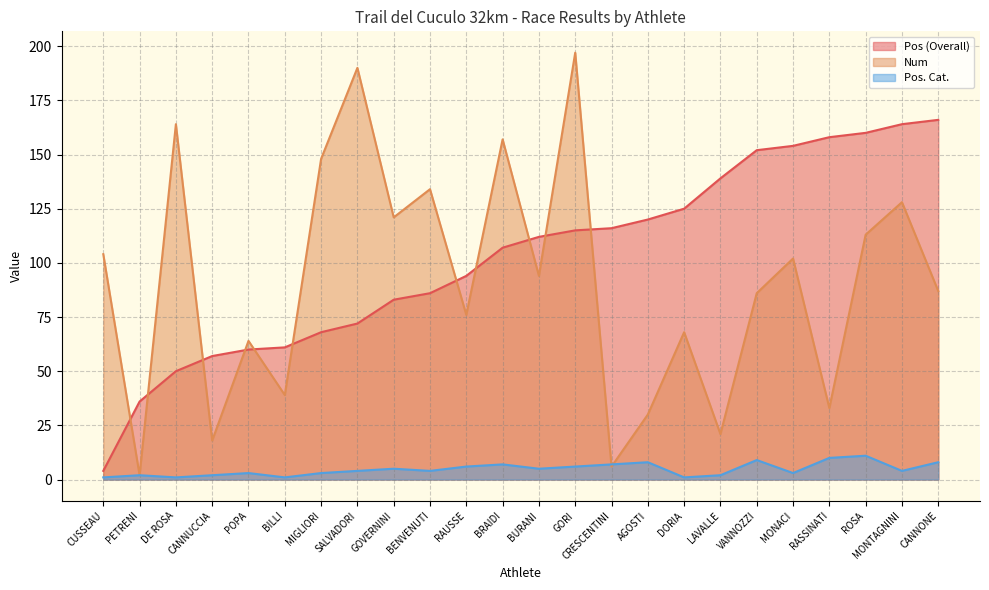

How many series are shown in this chart?

3